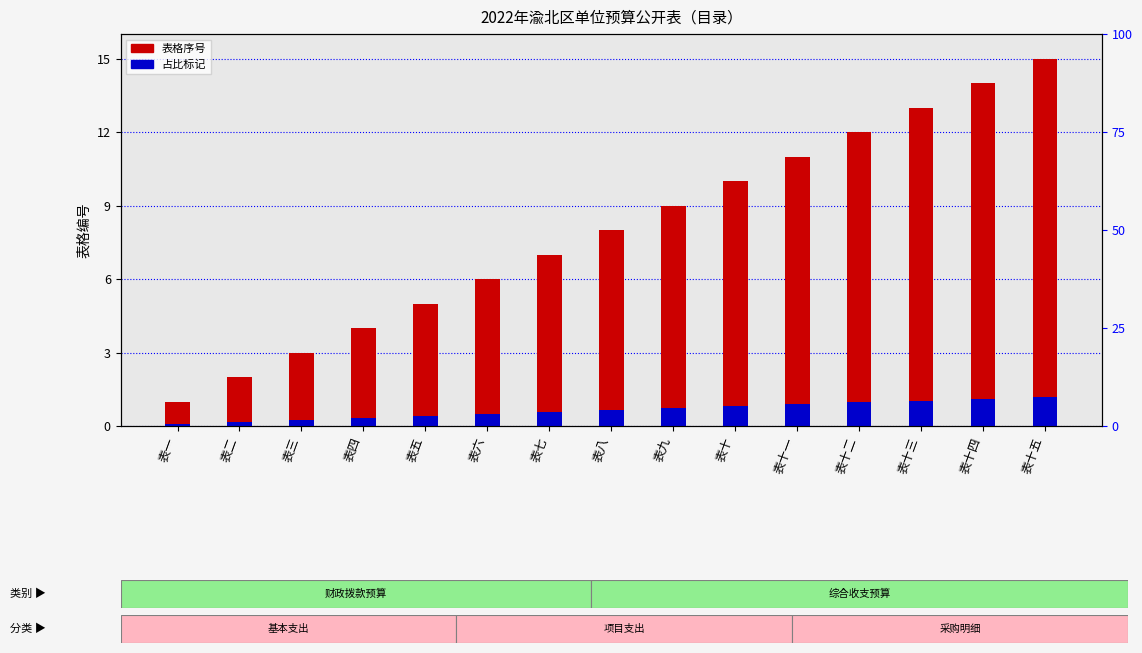

List the labels in order of 占比标记 value, smallest first.

表一, 表二, 表三, 表四, 表五, 表六, 表七, 表八, 表九, 表十, 表十一, 表十二, 表十三, 表十四, 表十五